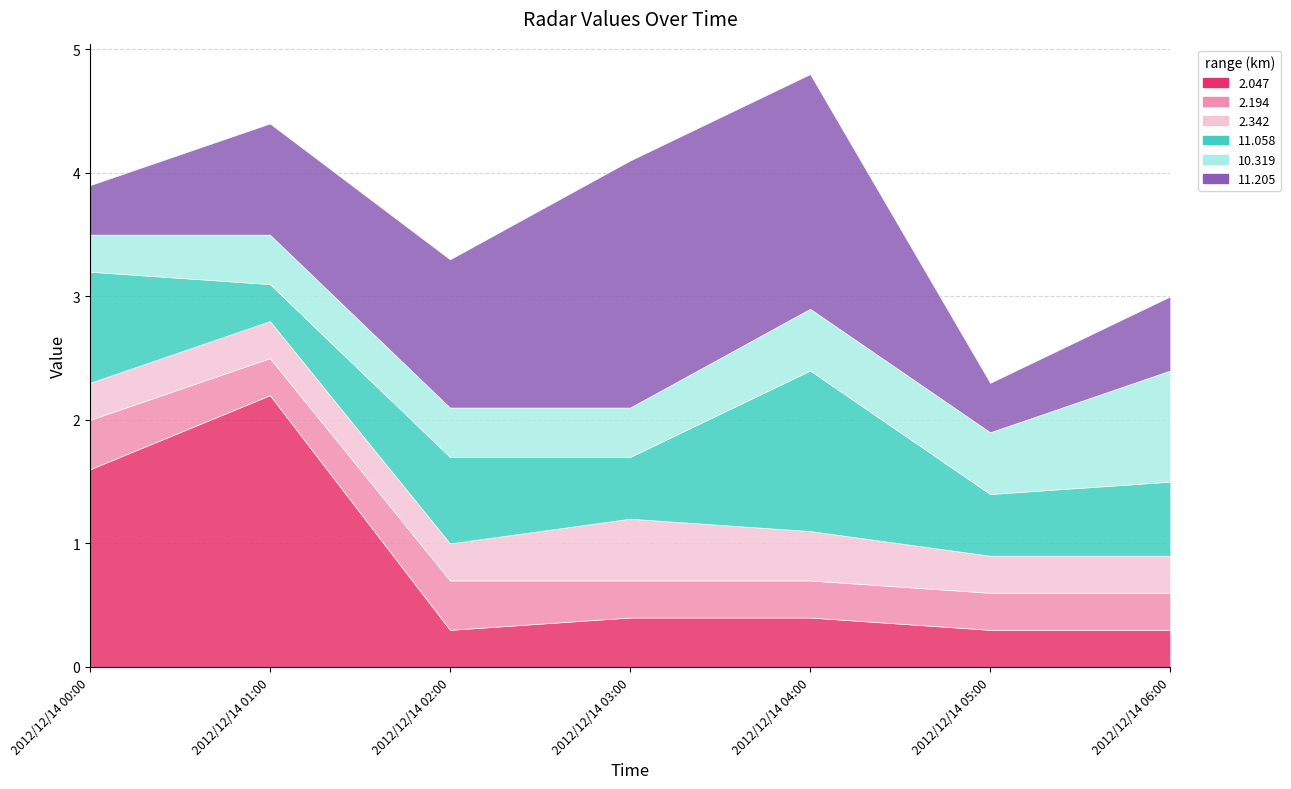

At which category is the sum across all series the highest?

2012/12/14 04:00